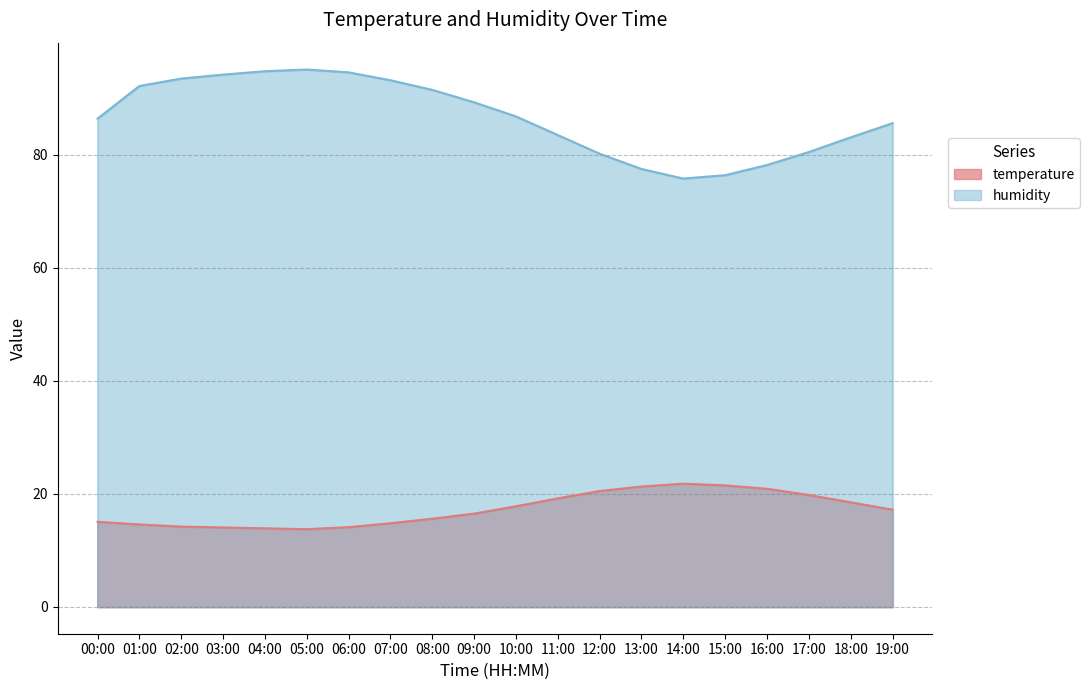

What is the lowest value of the humidity series?

75.8